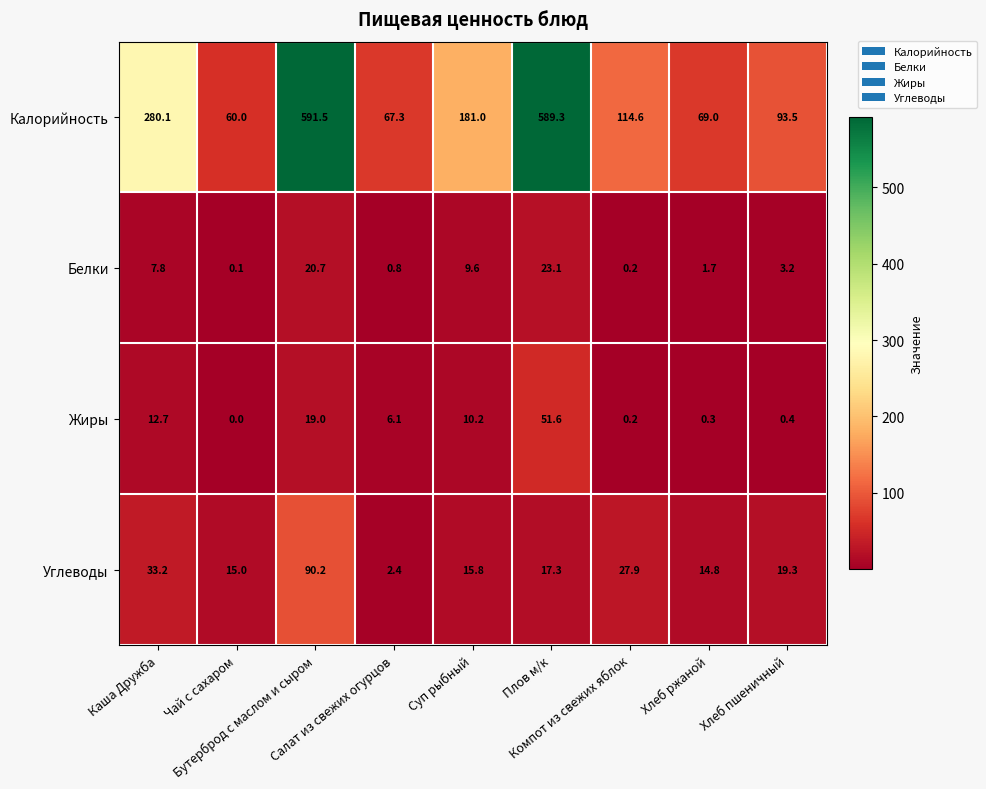

What is the difference between the highest and lowest values at Плов м/к?

572.0